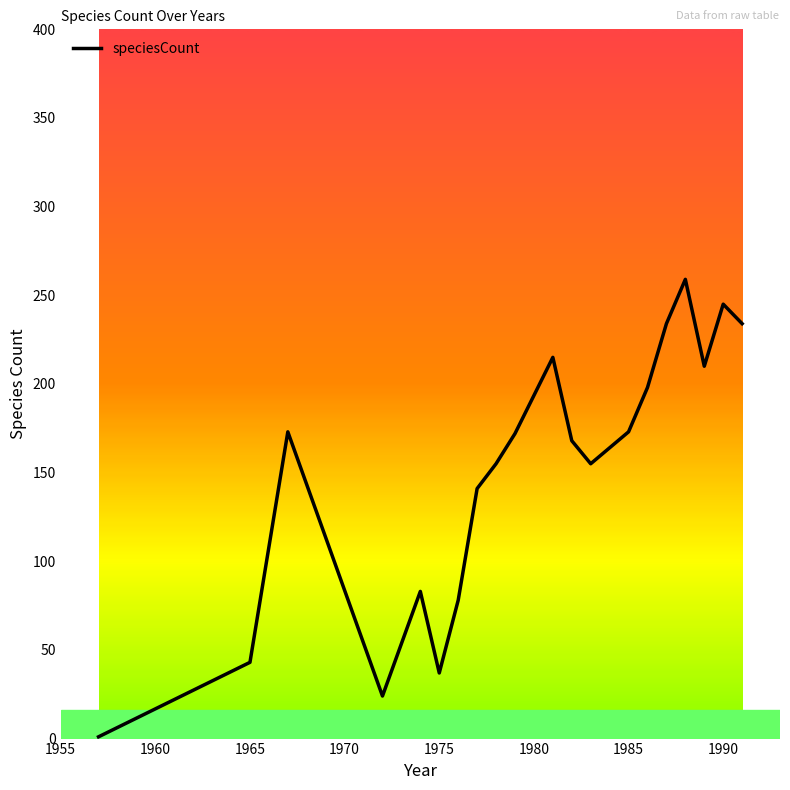

What is the sum of all values?

2998